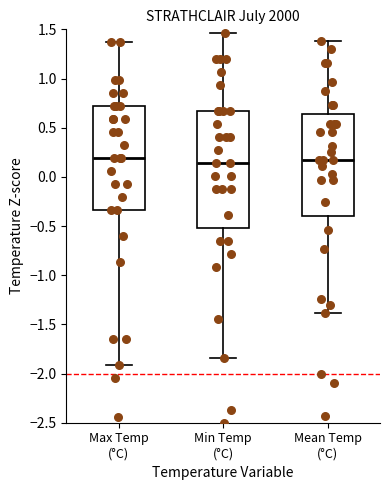

Comparing the boxes themselves (not the whiskers), which one is the tallest?

Min Temp (°C)